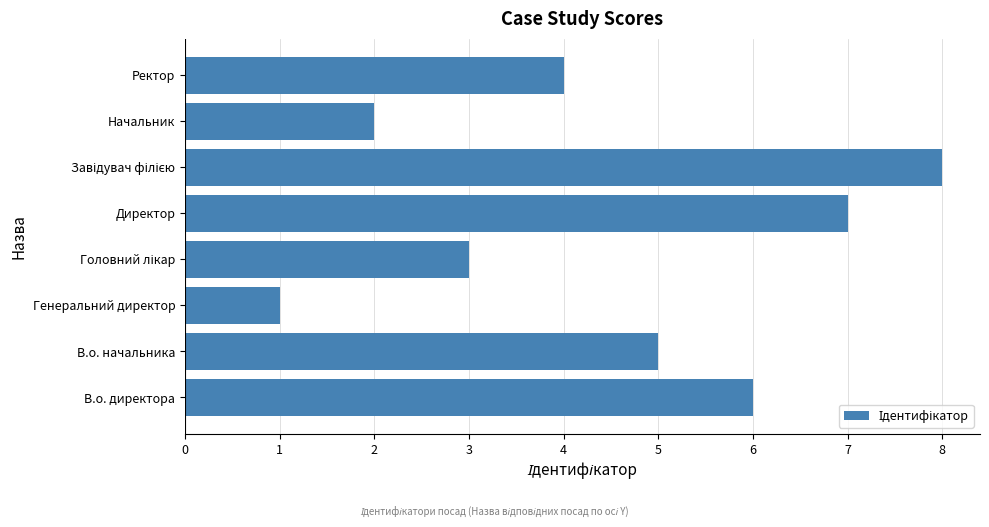

Are the bars grouped side by side (vs. stacked)?

No